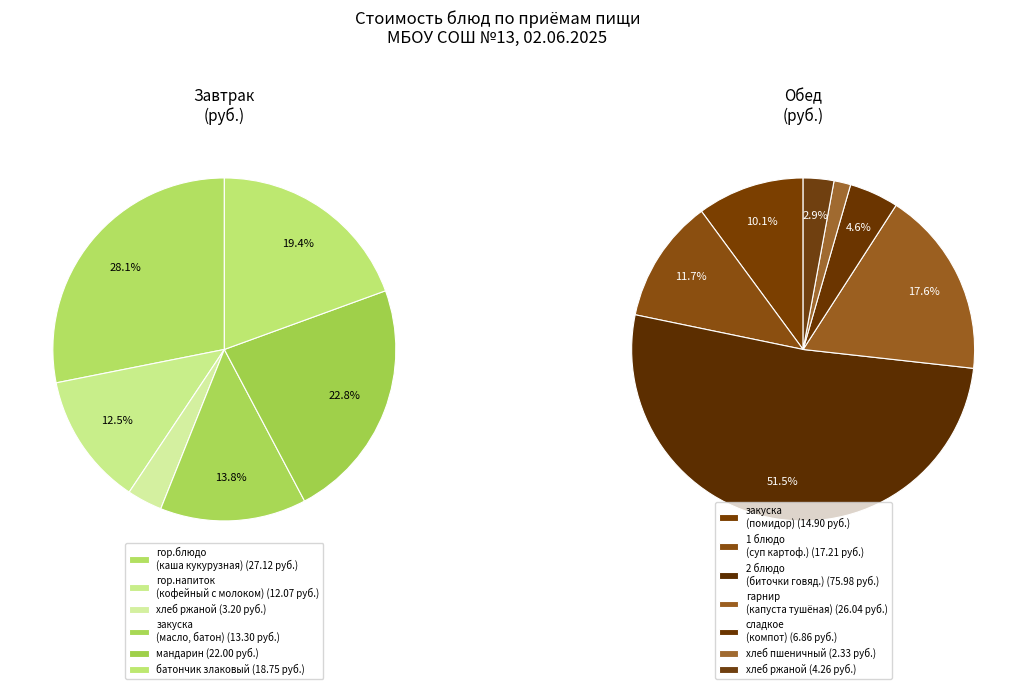

What is the largest slice in the pie chart?

обед (2 блюдо)